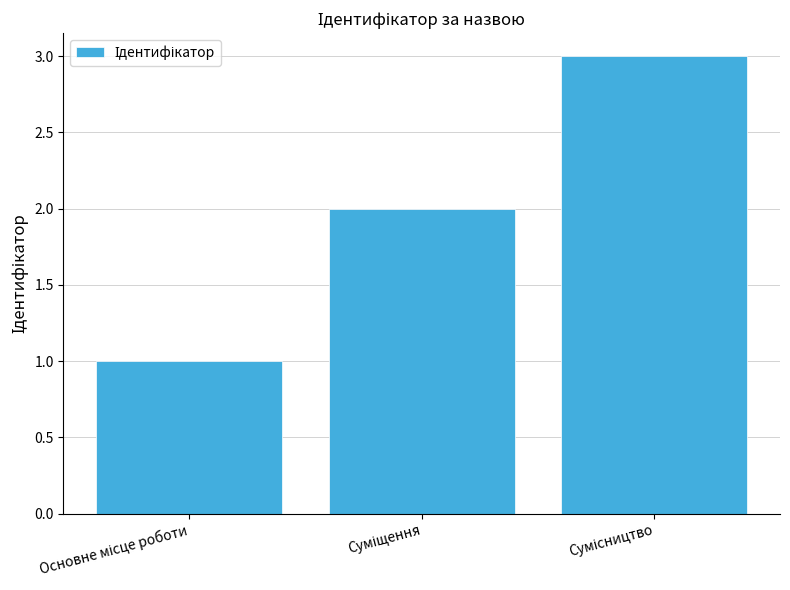

What is the greatest value displayed?

3